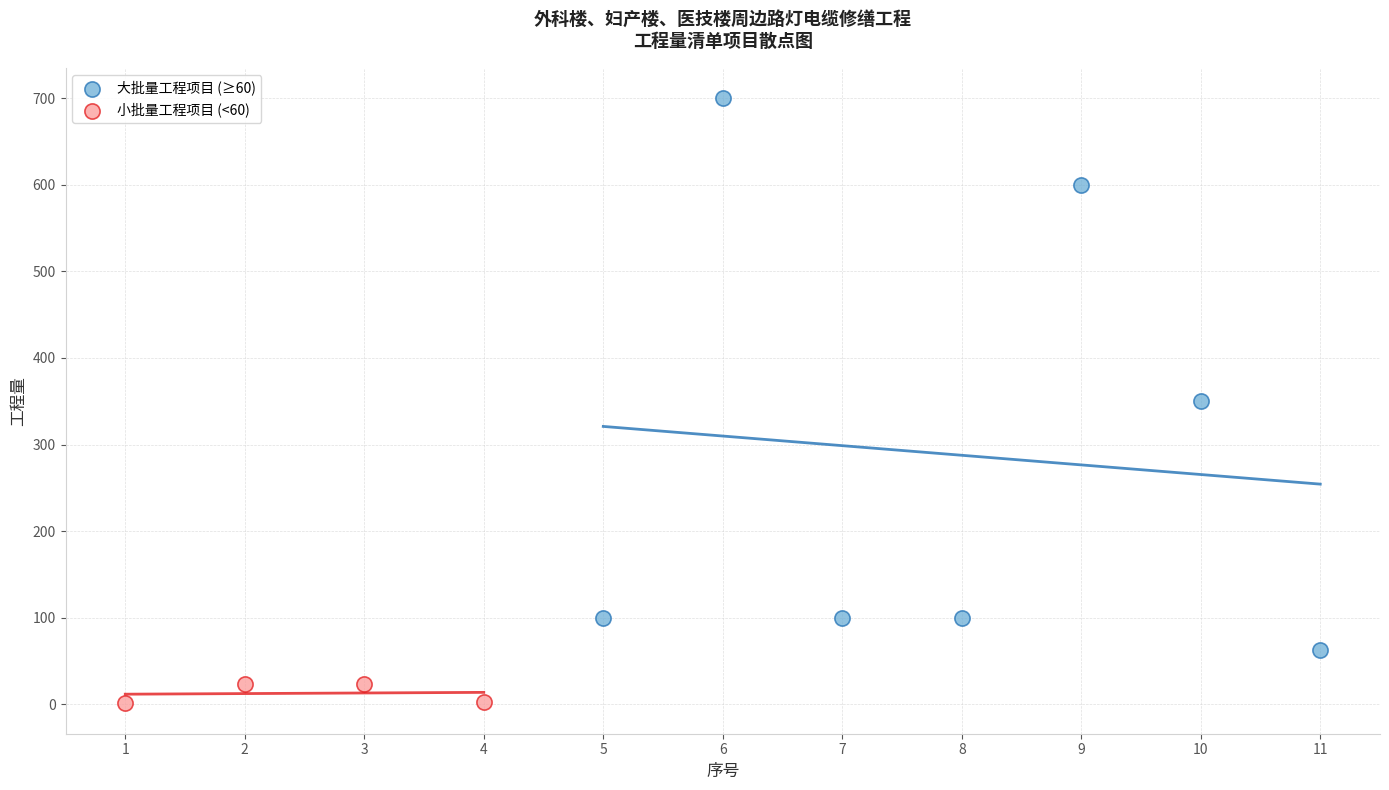

Which series reaches the minimum Y coordinate?

小批量工程项目 (<60)